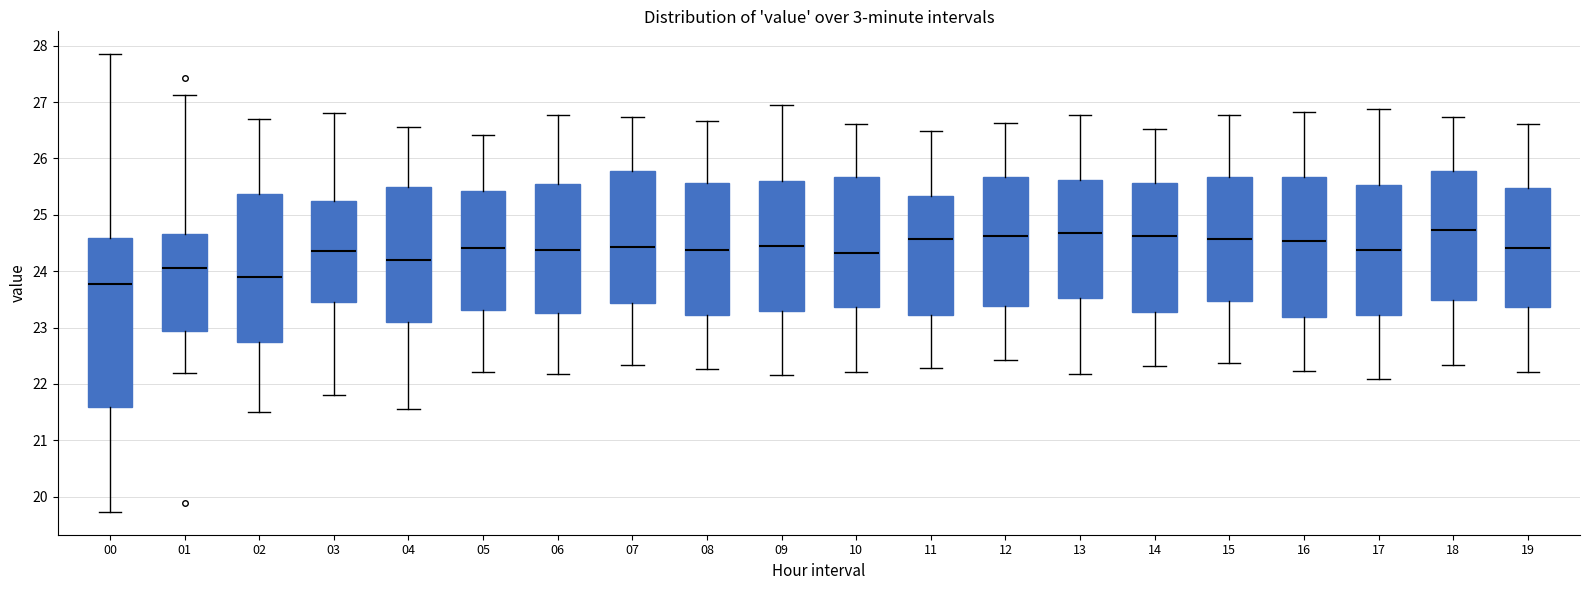

Reading left to right, transcribe this box plot: for each box, give where its median line is, the range the box spans, and where its two whiskers end, as read against the y-axis. The values are not printed on the chart, so give them approximately, as read against the axis.

00: median 23.8, box 21.6 to 24.6, whiskers 19.7 to 27.9
01: median 24.1, box 22.9 to 24.7, whiskers 22.2 to 27.1
02: median 23.9, box 22.8 to 25.4, whiskers 21.5 to 26.7
03: median 24.4, box 23.5 to 25.3, whiskers 21.8 to 26.8
04: median 24.2, box 23.1 to 25.5, whiskers 21.6 to 26.6
05: median 24.4, box 23.3 to 25.4, whiskers 22.2 to 26.4
06: median 24.4, box 23.3 to 25.6, whiskers 22.2 to 26.8
07: median 24.4, box 23.4 to 25.8, whiskers 22.3 to 26.7
08: median 24.4, box 23.2 to 25.6, whiskers 22.3 to 26.7
09: median 24.5, box 23.3 to 25.6, whiskers 22.2 to 27.0
10: median 24.3, box 23.4 to 25.7, whiskers 22.2 to 26.6
11: median 24.6, box 23.2 to 25.3, whiskers 22.3 to 26.5
12: median 24.6, box 23.4 to 25.7, whiskers 22.4 to 26.6
13: median 24.7, box 23.5 to 25.6, whiskers 22.2 to 26.8
14: median 24.6, box 23.3 to 25.6, whiskers 22.3 to 26.5
15: median 24.6, box 23.5 to 25.7, whiskers 22.4 to 26.8
16: median 24.5, box 23.2 to 25.7, whiskers 22.2 to 26.8
17: median 24.4, box 23.2 to 25.5, whiskers 22.1 to 26.9
18: median 24.7, box 23.5 to 25.8, whiskers 22.3 to 26.7
19: median 24.4, box 23.4 to 25.5, whiskers 22.2 to 26.6